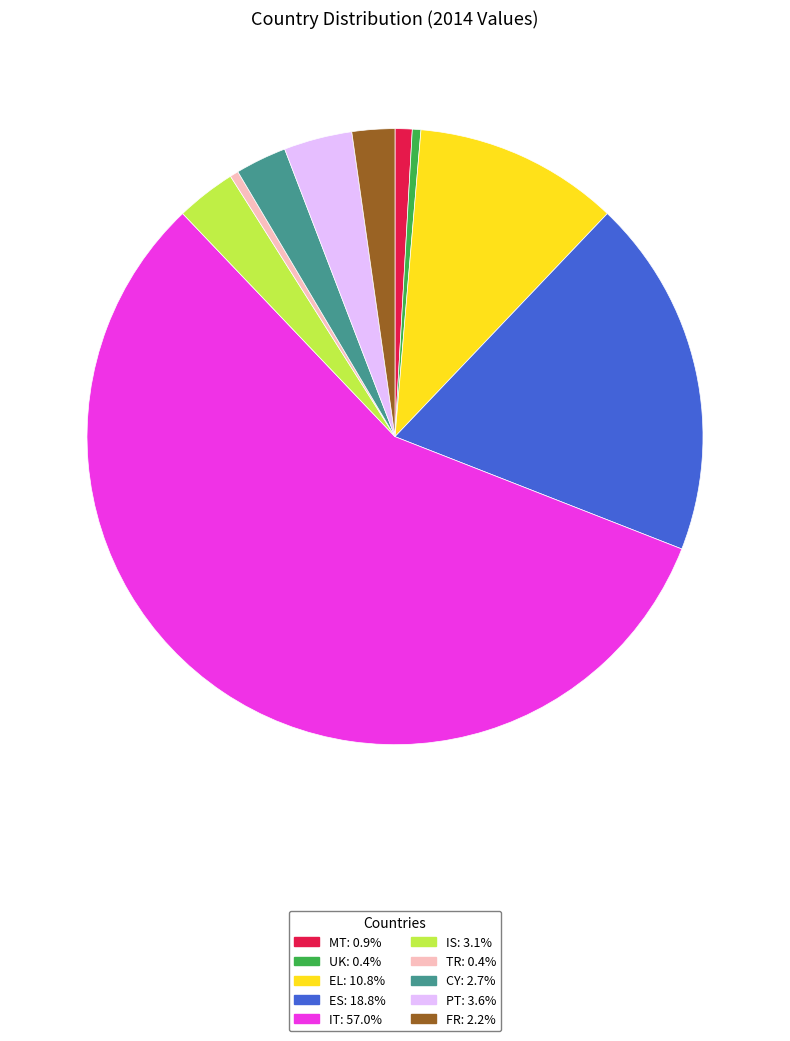

Is there any slice that represents more than half of the pie?

Yes